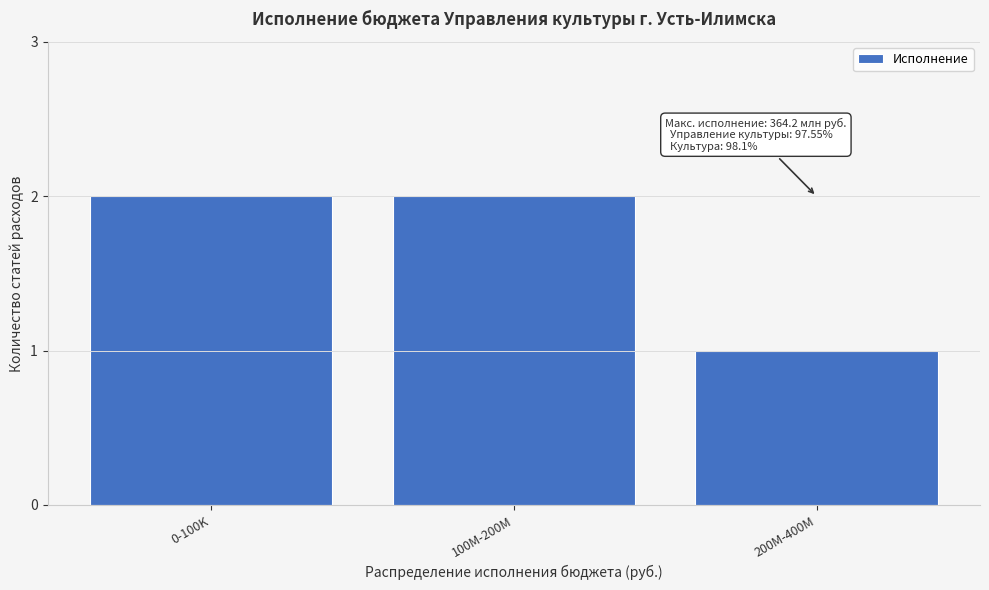

Reading left to right, what are all the values shown in this chart?

2	2	1